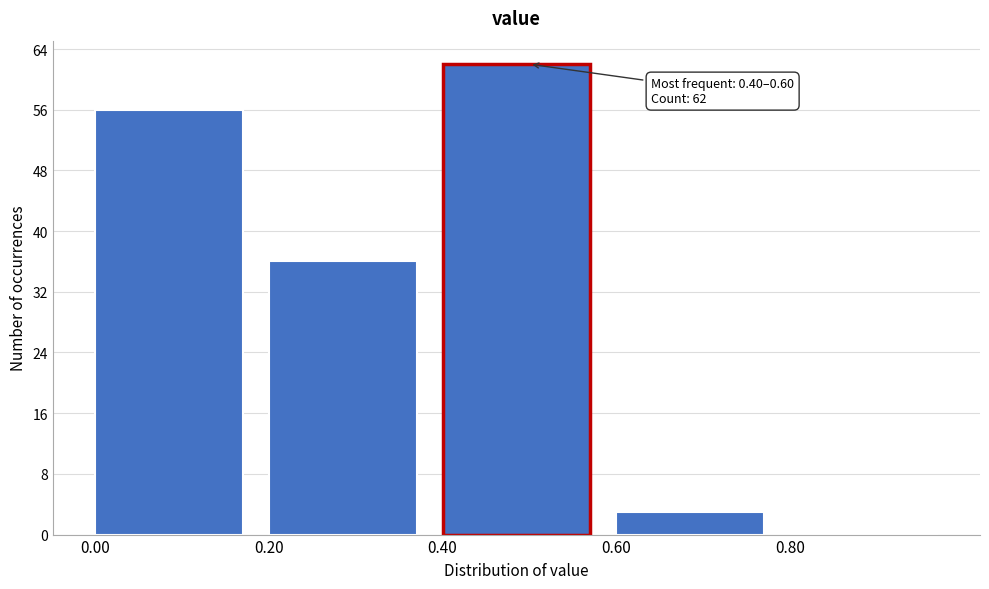

Which range on the x-axis has the tallest bar?

0.4 to 0.6